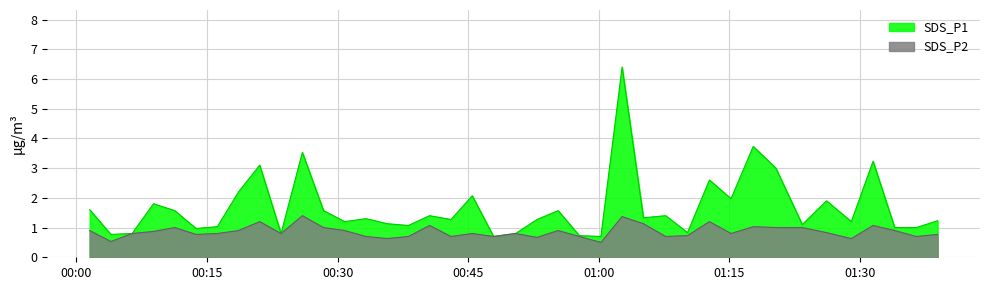

What is the value of the SDS_P2 point at the 40th from the left?

0.8